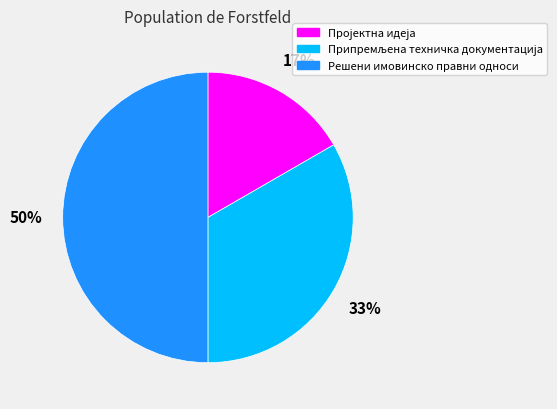

To the nearest percent, what is the average slice percentage?

33%